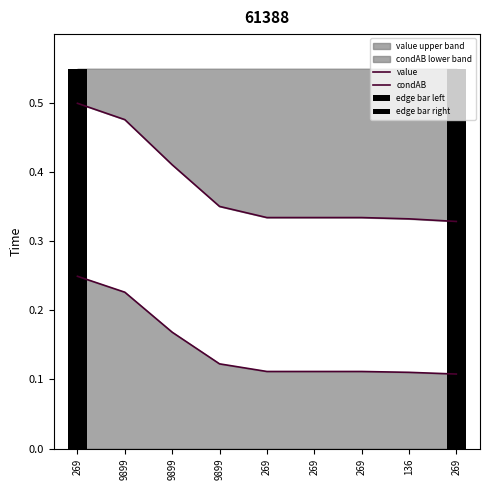

What value does the condAB series have at 9899?

0.2